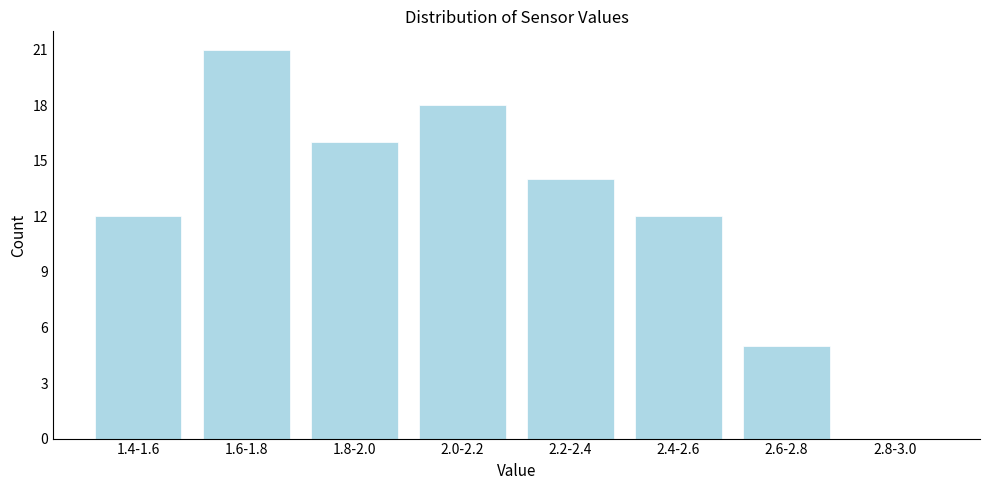

Reading left to right, transcribe all the data shown in this chart.

1.4-1.6=12	1.6-1.8=21	1.8-2.0=16	2.0-2.2=18	2.2-2.4=14	2.4-2.6=12	2.6-2.8=5	2.8-3.0=0